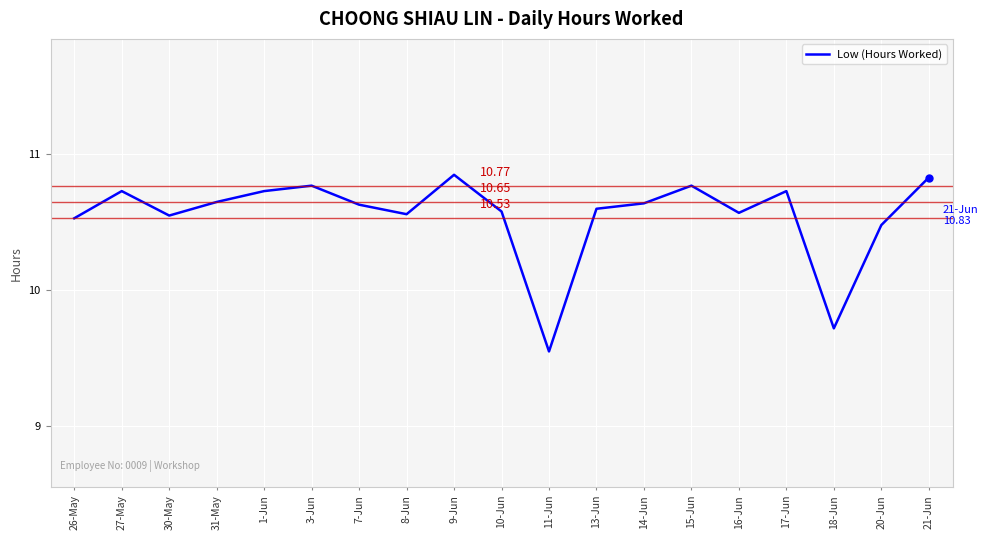

What is the difference between the maximum and minimum values?

1.3